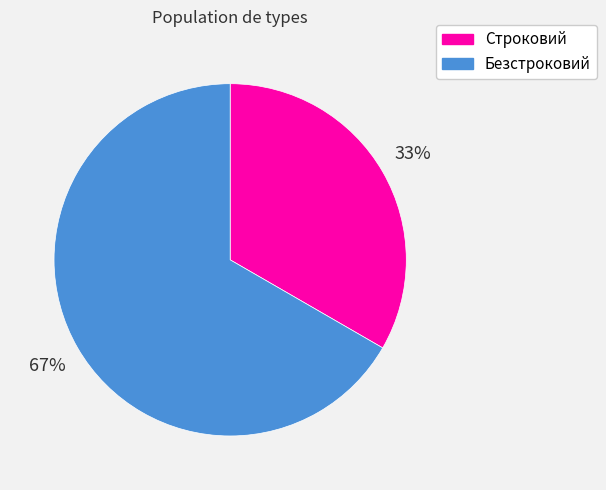

Which category accounts for the majority?

Безстроковий